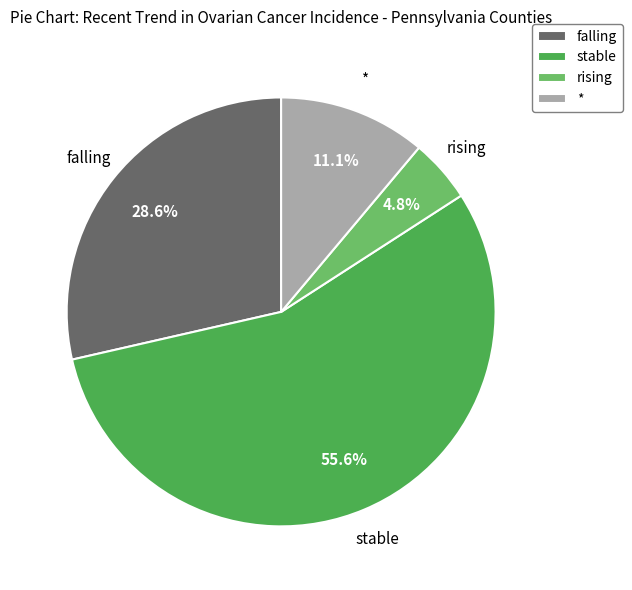

Approximately how many times larger is the value at rising compared to *?

0.4